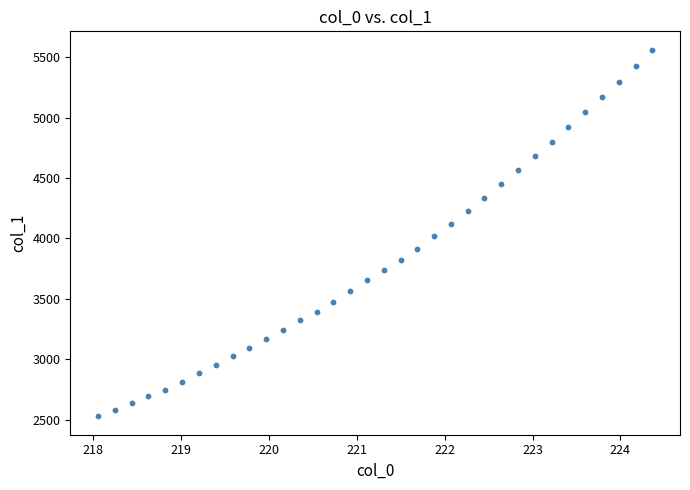

What is the range of X values (max minus min)?

6.3